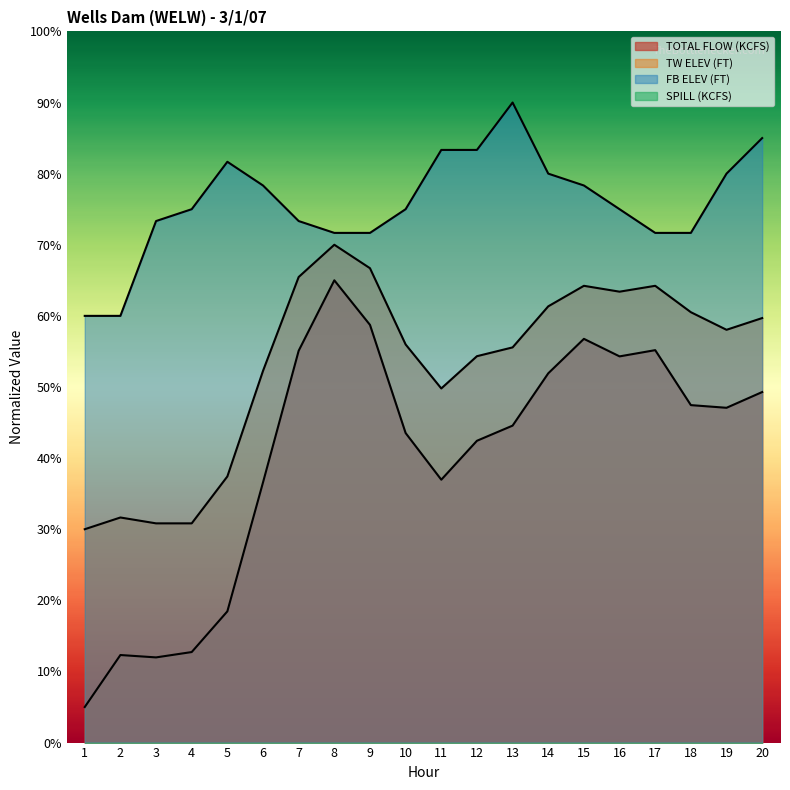

True or false: FB ELEV (FT) and TW ELEV (FT) intersect in this chart.

False